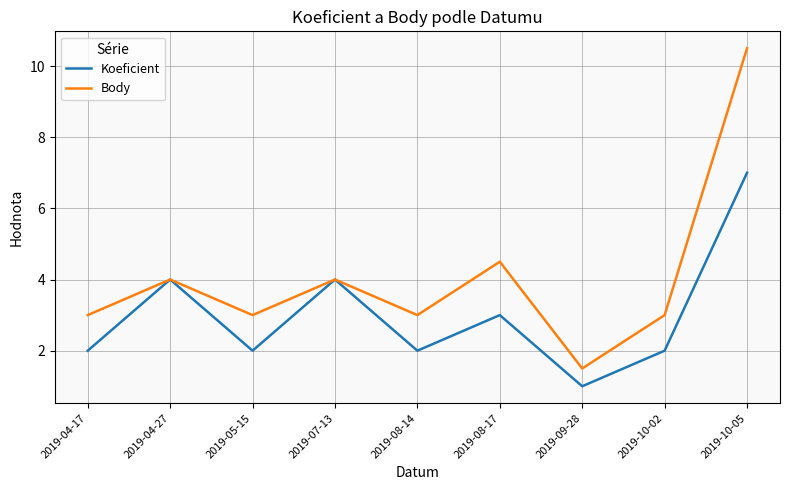

Reading left to right, what are all the values shown in this chart?

Koeficient: 2.0	4.0	2.0	4.0	2.0	3.0	1.0	2.0	7.0
Body: 3.0	4.0	3.0	4.0	3.0	4.5	1.5	3.0	10.5